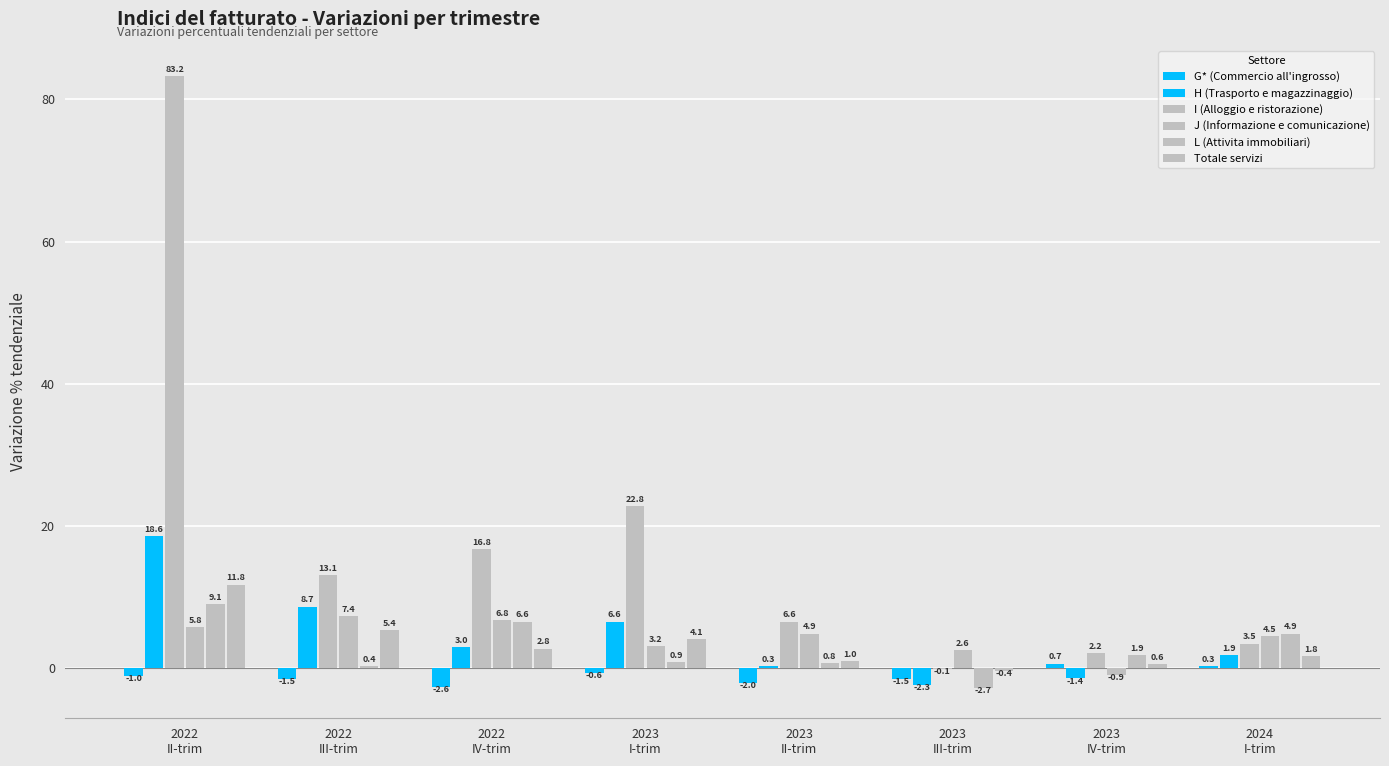

Which series changed the most between 2022
III-trim and 2023
I-trim?

I (Alloggio e ristorazione)